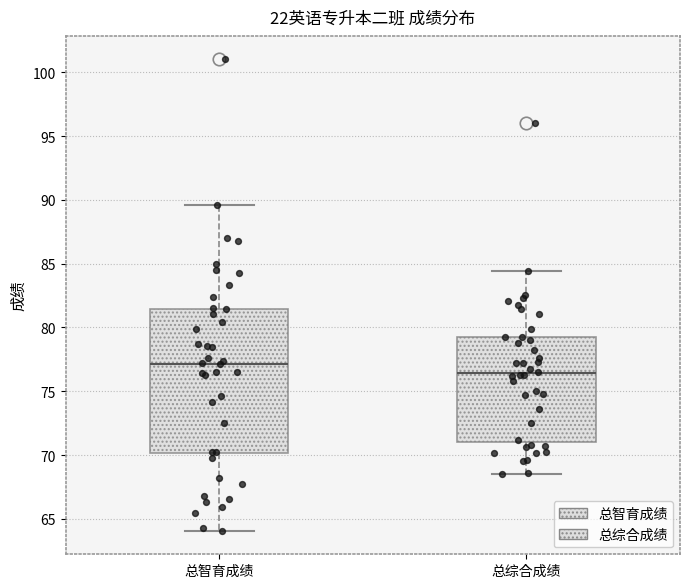

Reading left to right, read every box against the y-axis: the position of its median line, the range the box covers, and the ends of its whiskers. The values are not printed on the chart, so give them approximately, as read against the axis.

总智育成绩: median 77.0, box 70.0 to 81.5, whiskers 64.0 to 89.5
总综合成绩: median 76.5, box 71.0 to 79.0, whiskers 68.5 to 84.5